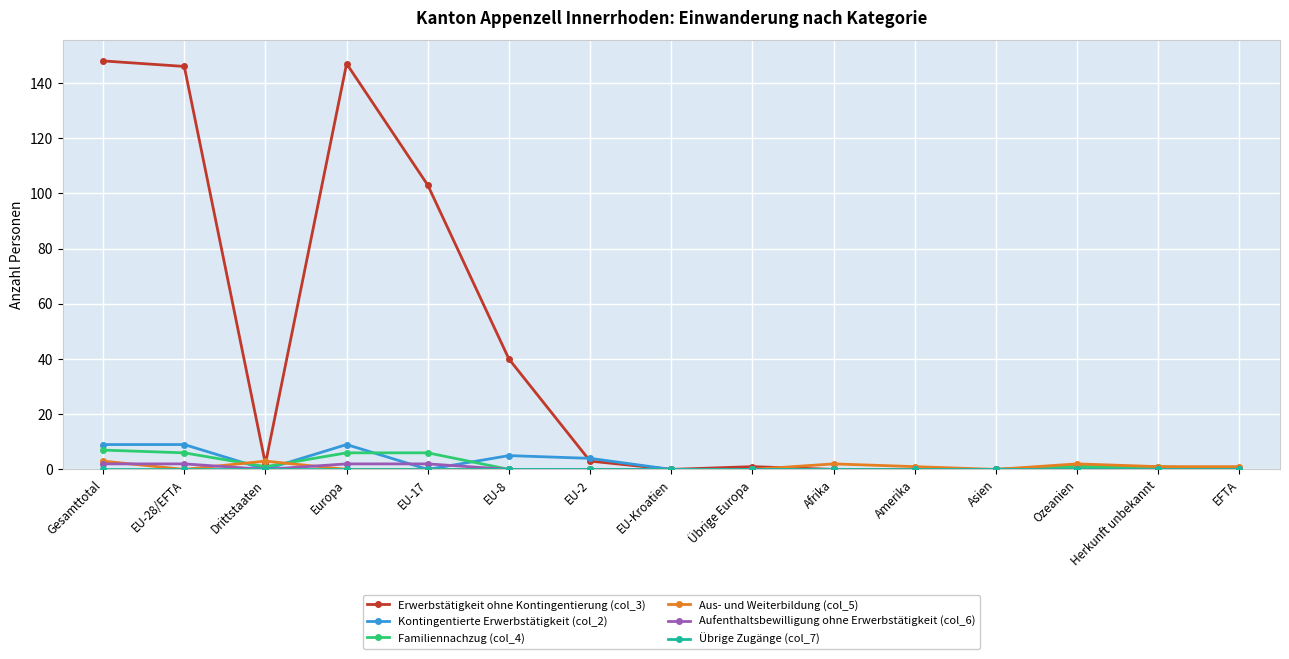

True or false: Kontingentierte Erwerbstätigkeit (col_2) has more than 0 interior local peaks.

True